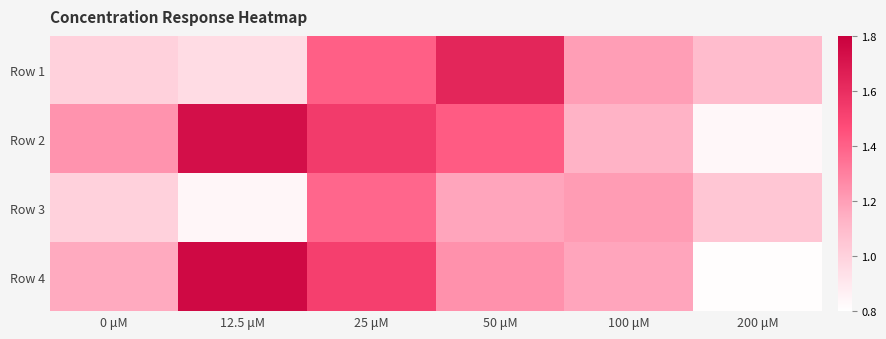

How many data points does each series have?

6